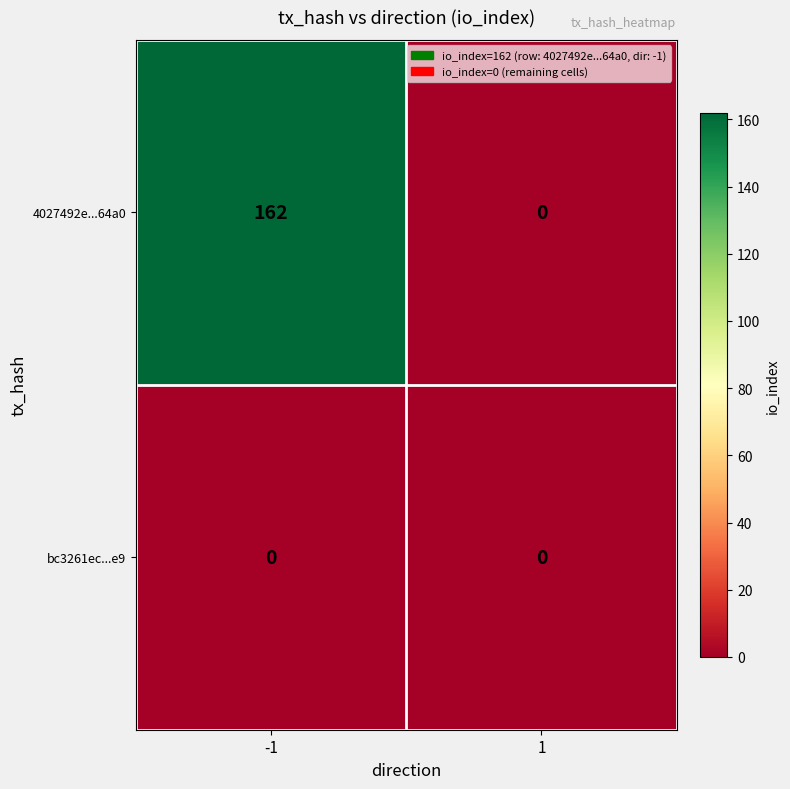

Between -1 and 1, which series saw the biggest shift?

4027492e...64a0